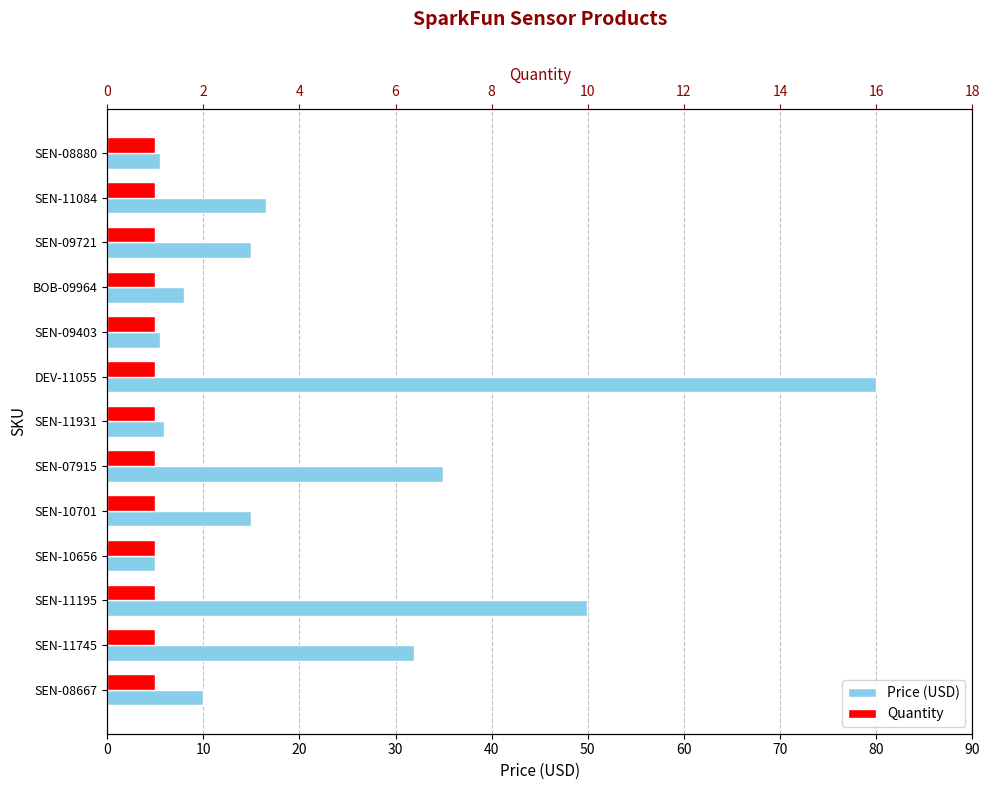

Count the number of data series in this chart.

2